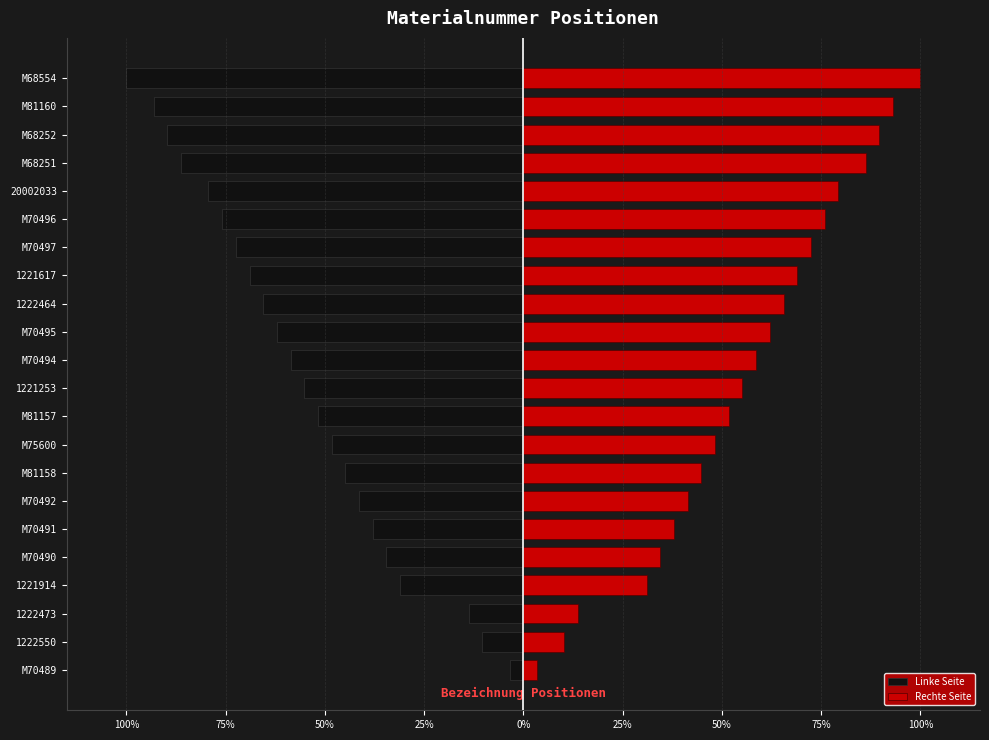

Reading left to right, what are all the values shown in this chart?

Linke Seite: -3.4	-10.3	-13.8	-31.0	-34.5	-37.9	-41.4	-44.8	-48.3	-51.7	-55.2	-58.6	-62.1	-65.5	-69.0	-72.4	-75.9	-79.3	-86.2	-89.7	-93.1	-100.0
Rechte Seite: 3.4	10.3	13.8	31.0	34.5	37.9	41.4	44.8	48.3	51.7	55.2	58.6	62.1	65.5	69.0	72.4	75.9	79.3	86.2	89.7	93.1	100.0